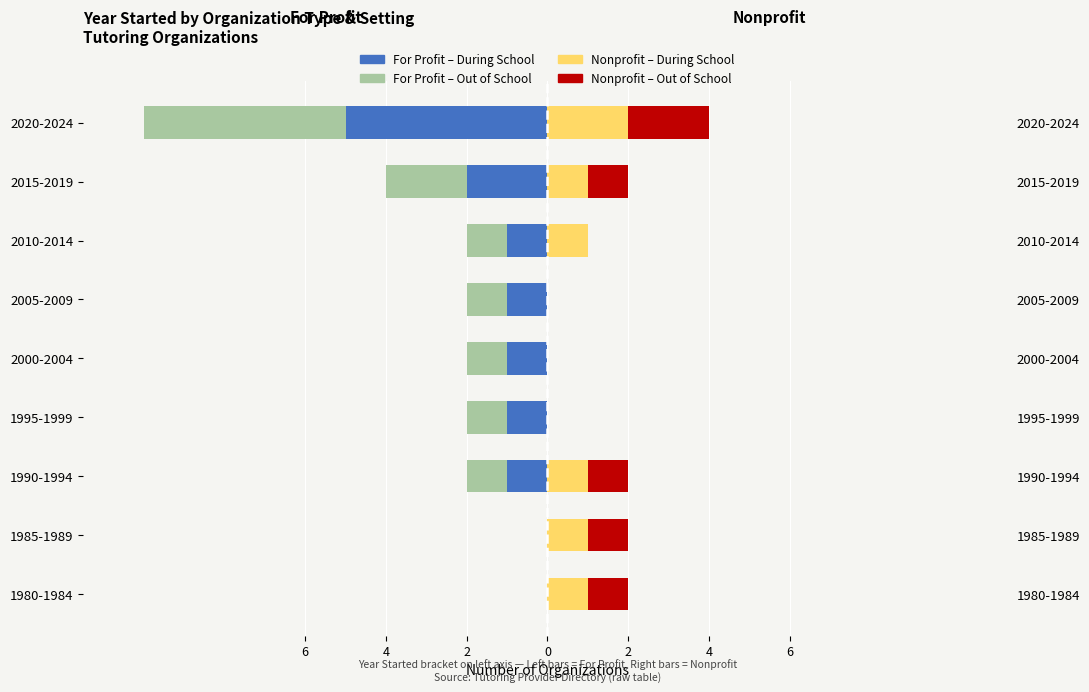

Which series has the largest range (max minus min)?

For Profit – During School